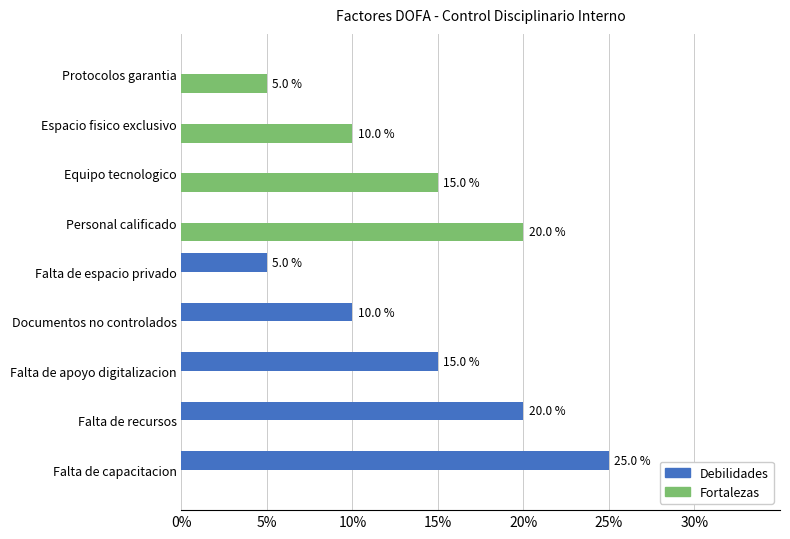

Is it true that Debilidades equals 4 at Documentos no controlados?

False